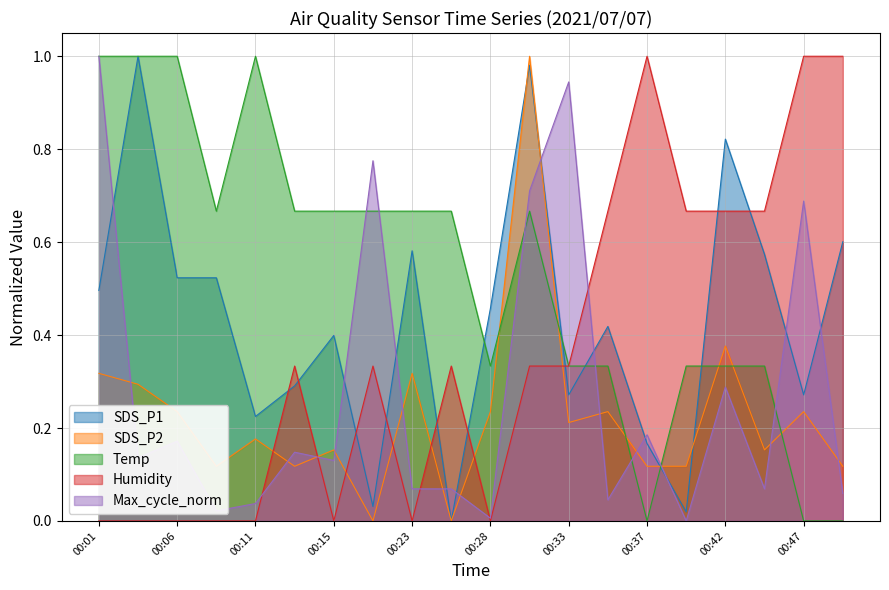

What is the difference between the second highest and minimum values in the SDS_P2 series?

0.4